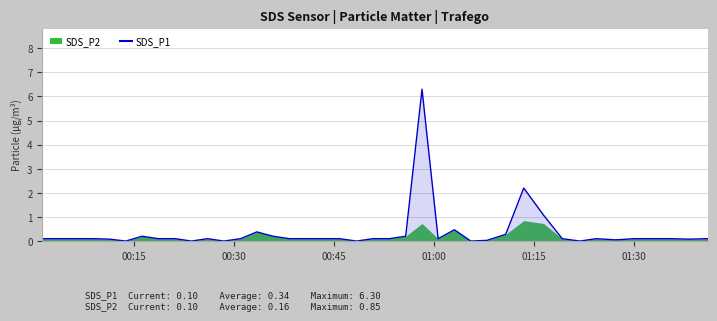

The chart shows a value of 0.1 at 14. True or false?

False